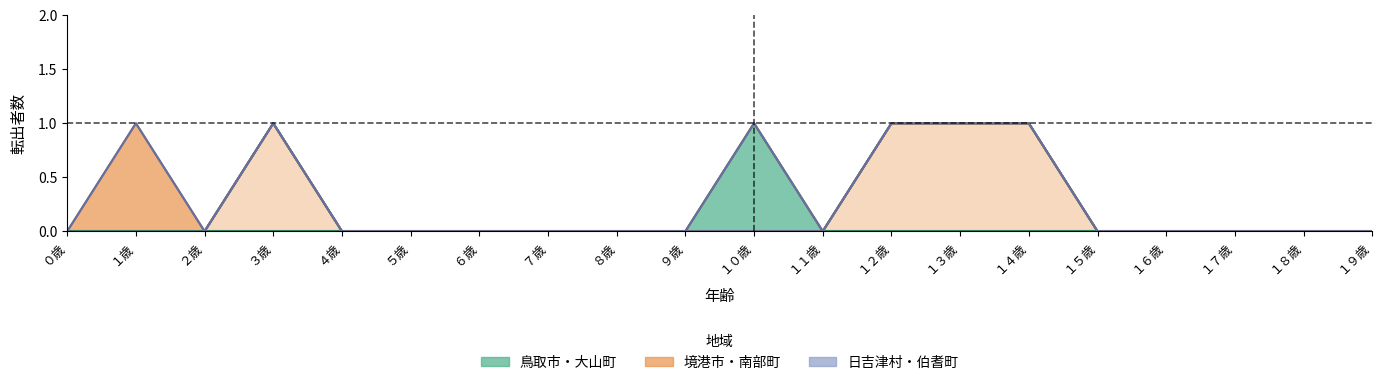

What is the greatest value displayed?

1